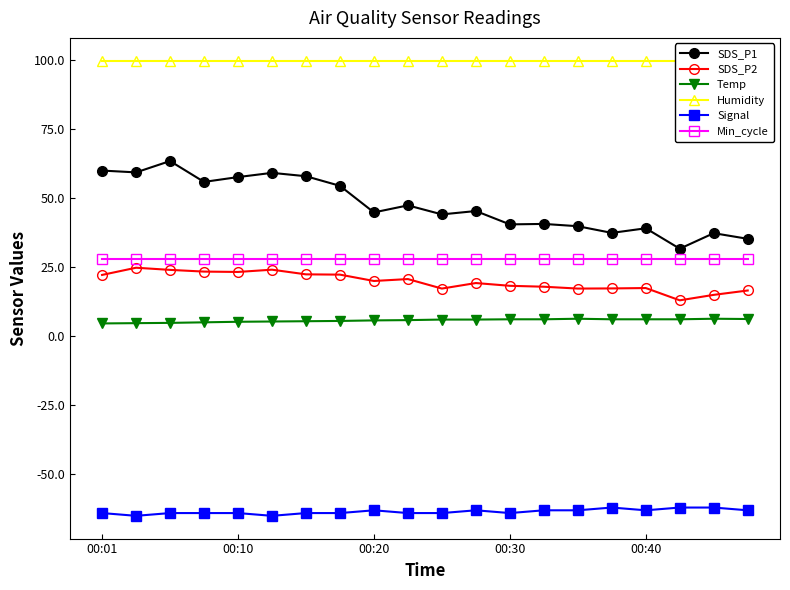

How many data points does each series have?

20